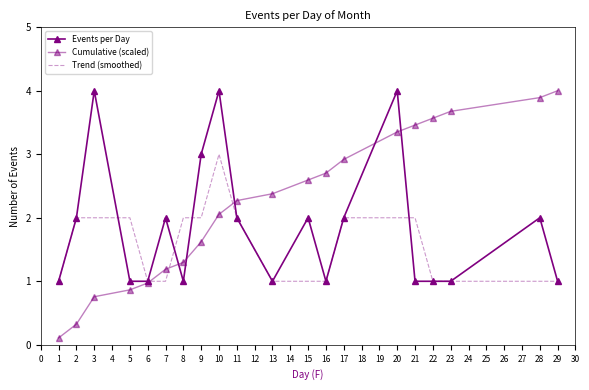

What is the lowest value of the Events per Day series?

1.0